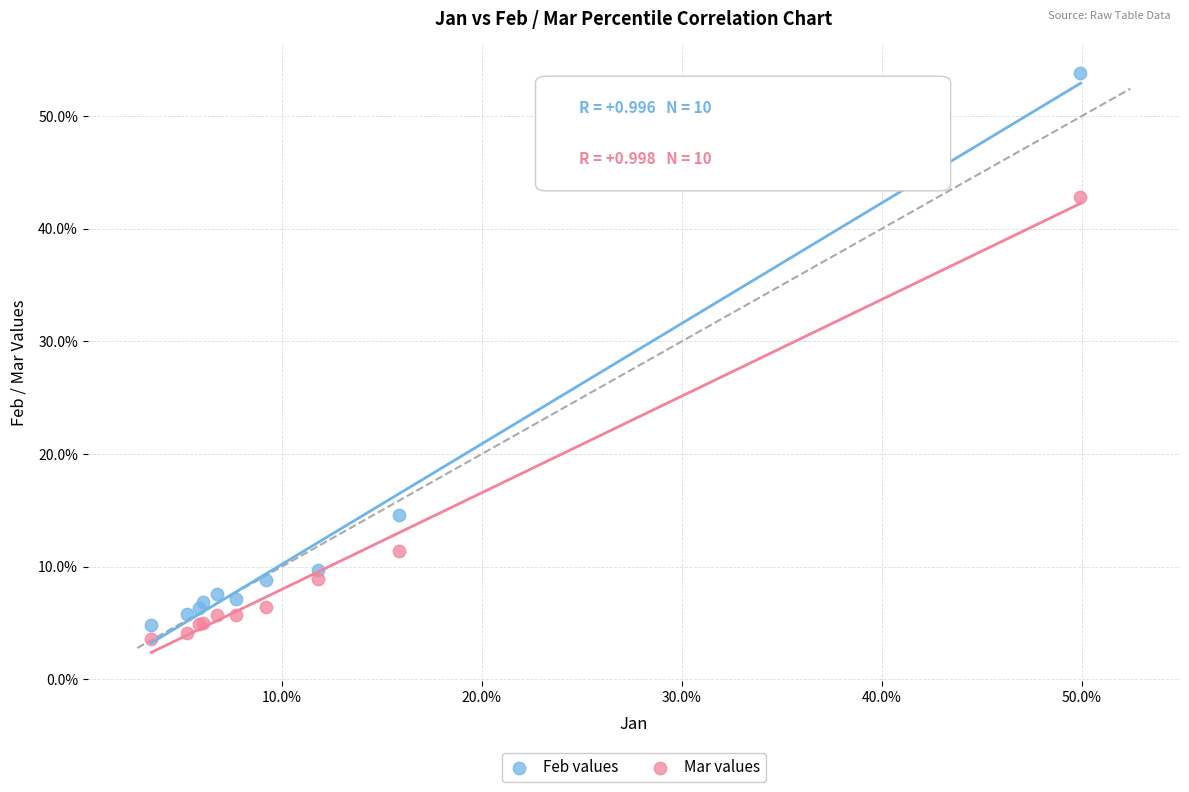

What are all the series names shown in the legend?

Feb values, Mar values